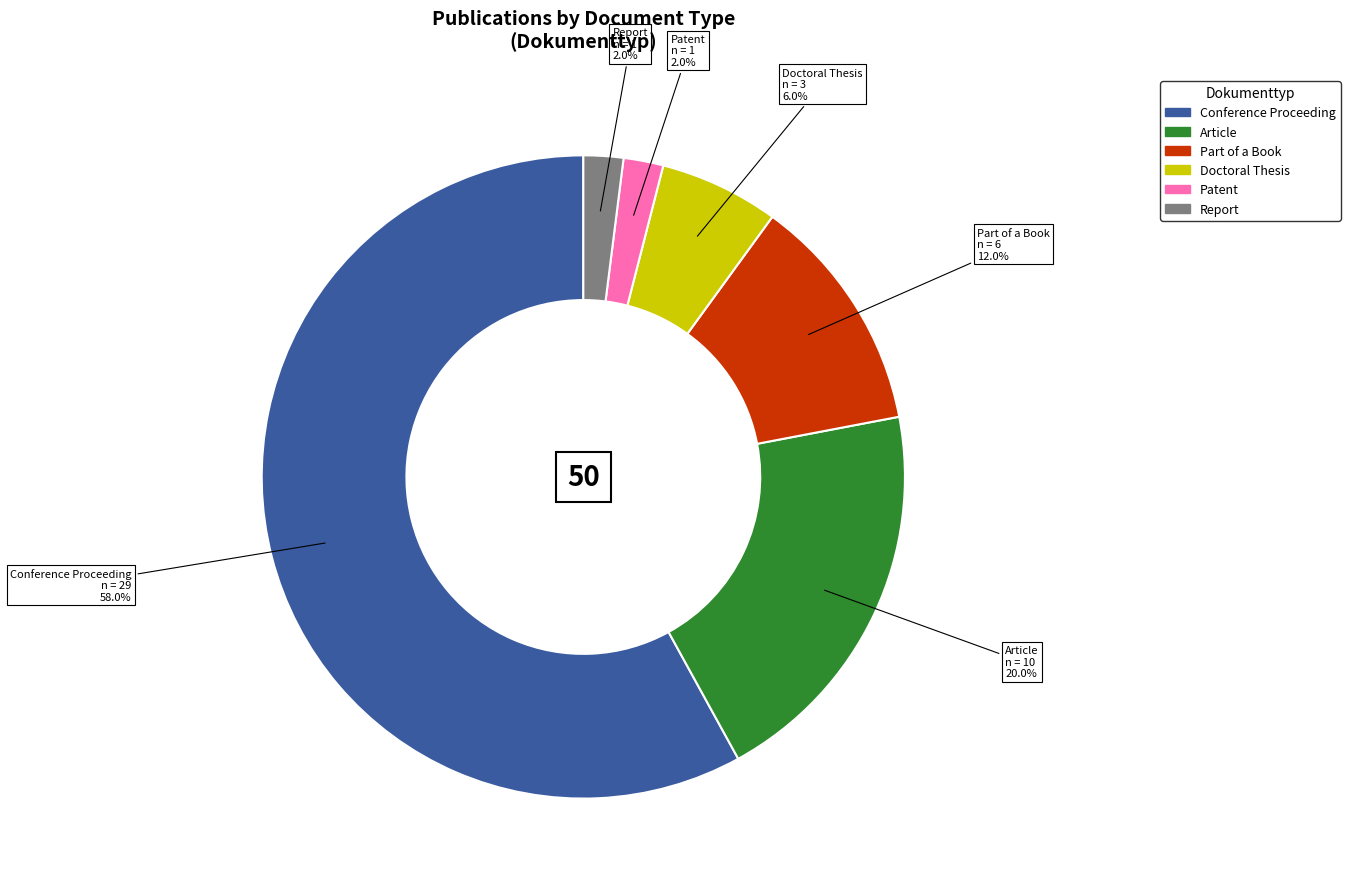

Which slice is the largest?

Conference Proceeding